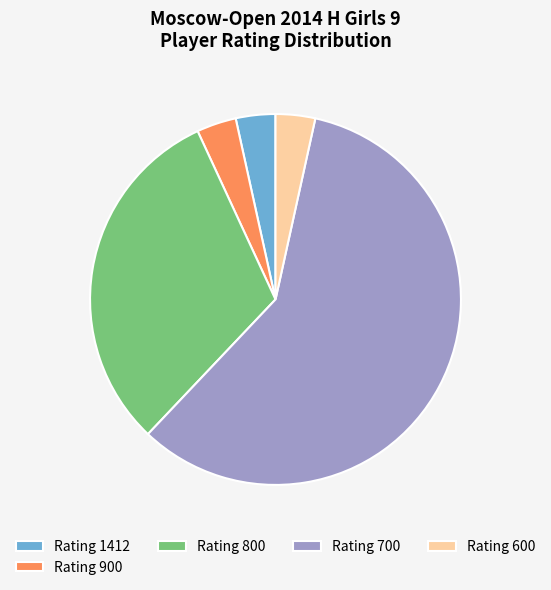

Is the sum of Rating 800 and Rating 600 greater than half?

No